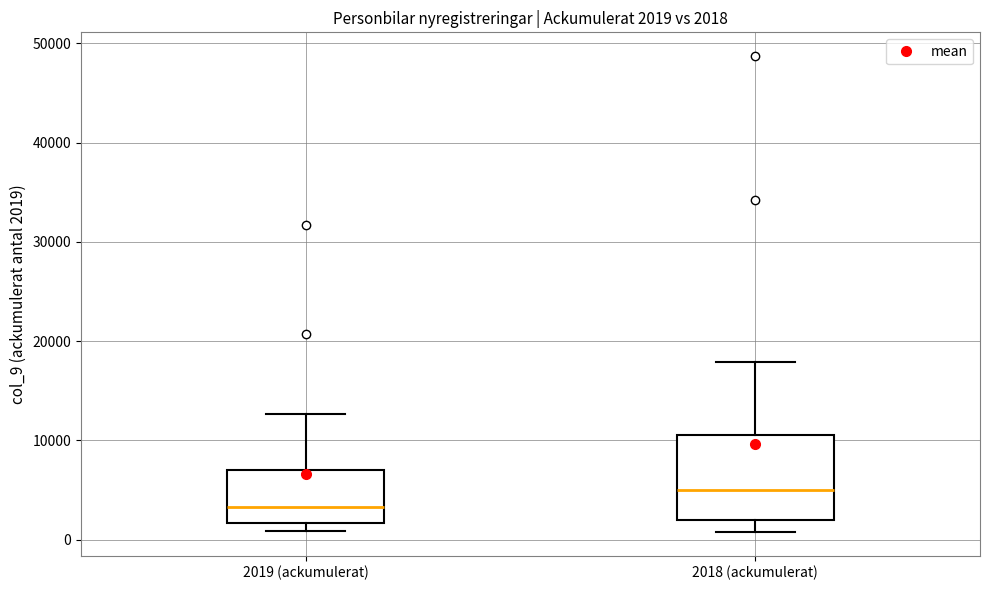

Which box's median line is the highest?

2018 (ackumulerat)